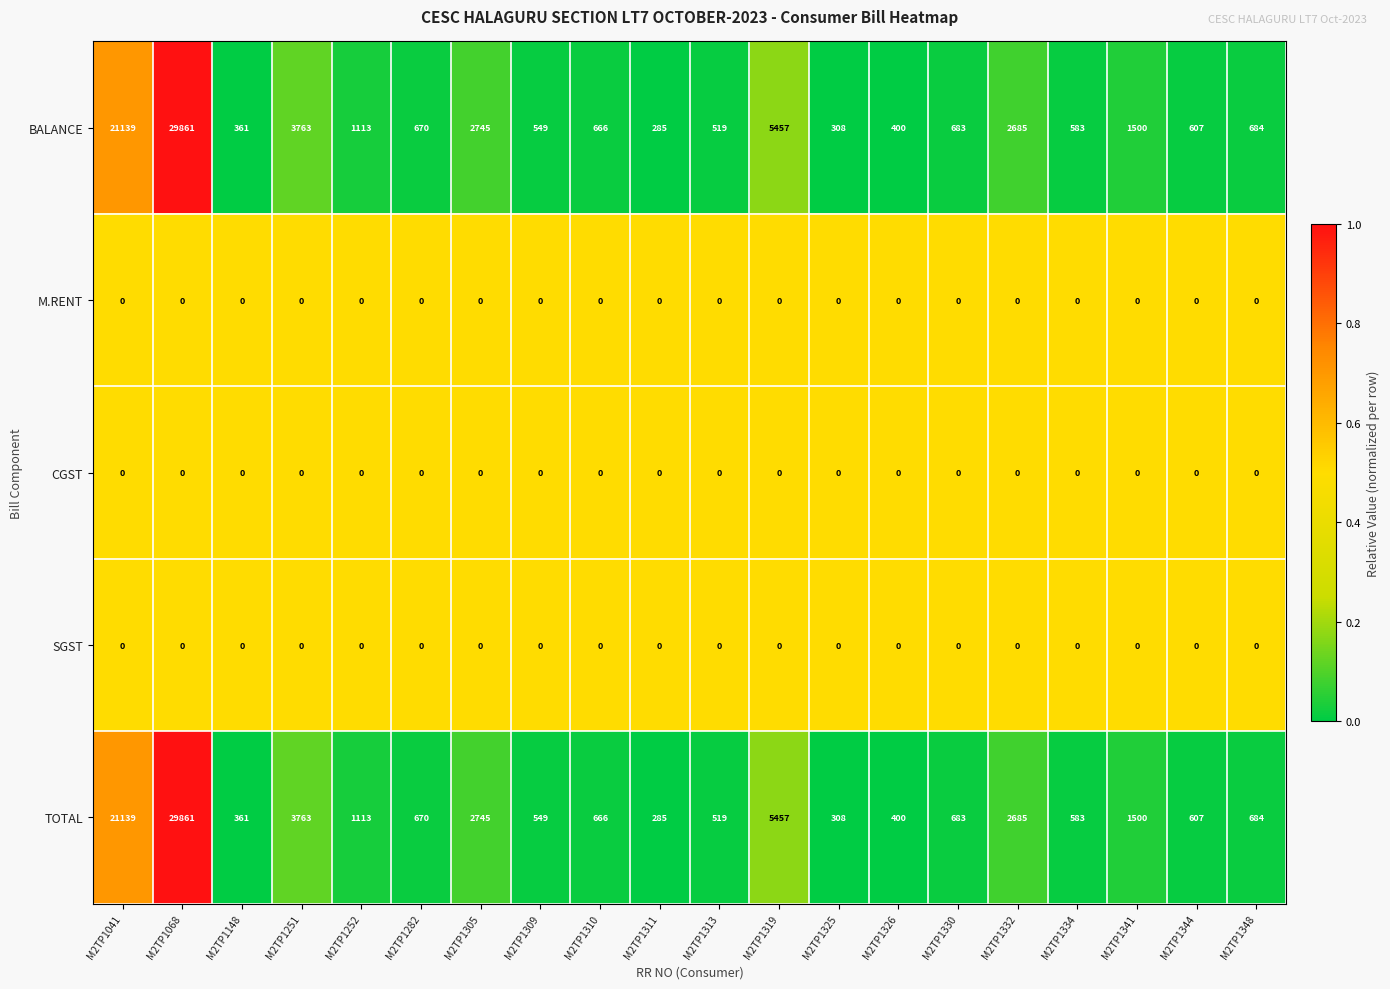

The value of TOTAL at M2TP1341 is 1036. True or false?

False